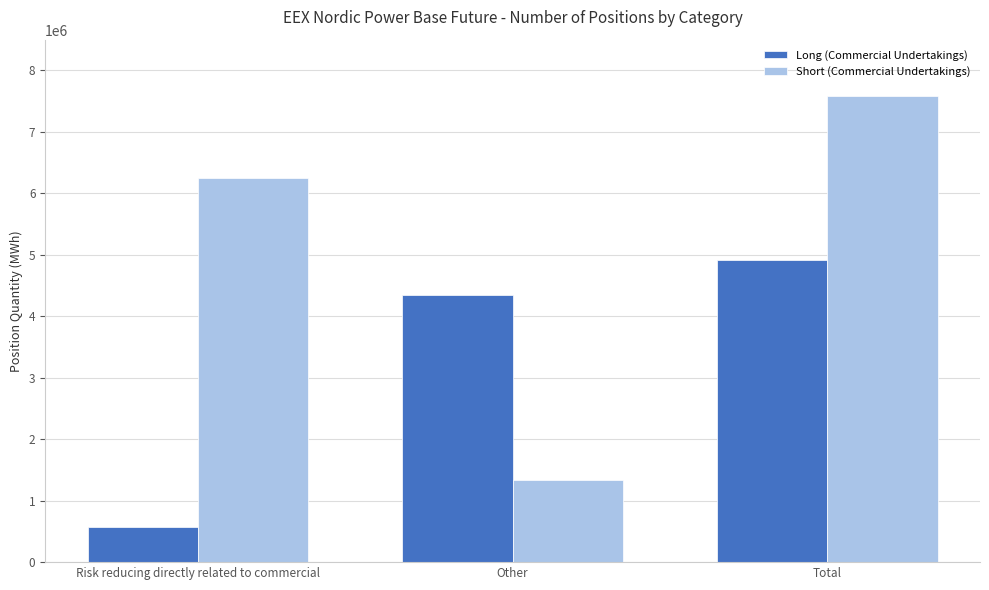

At which category is the sum across all series the highest?

Total